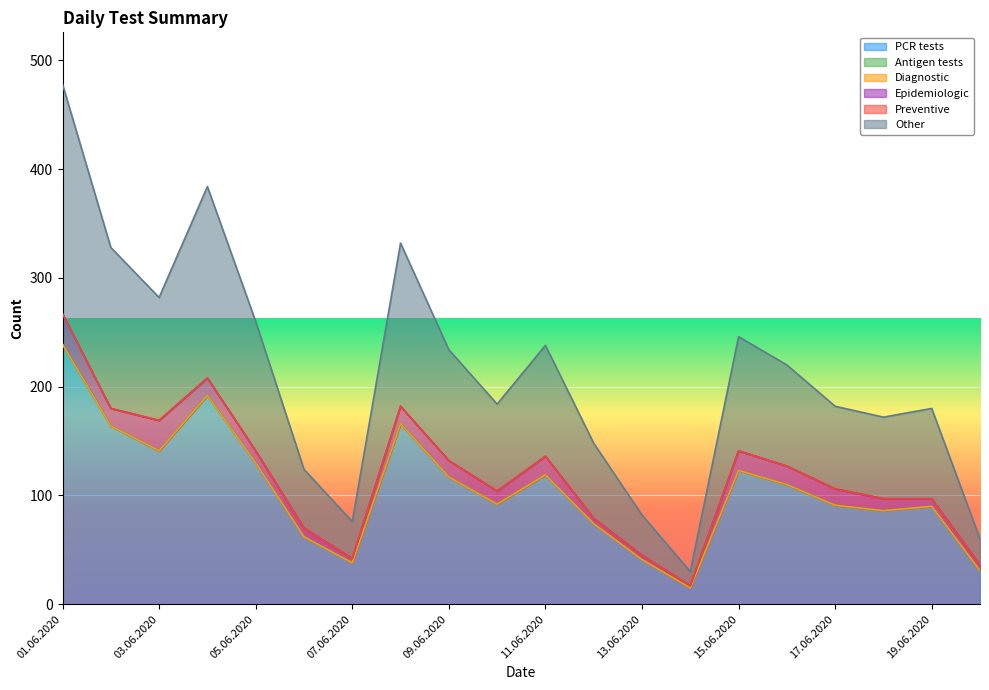

At which label does PCR tests reach its peak?

01.06.2020